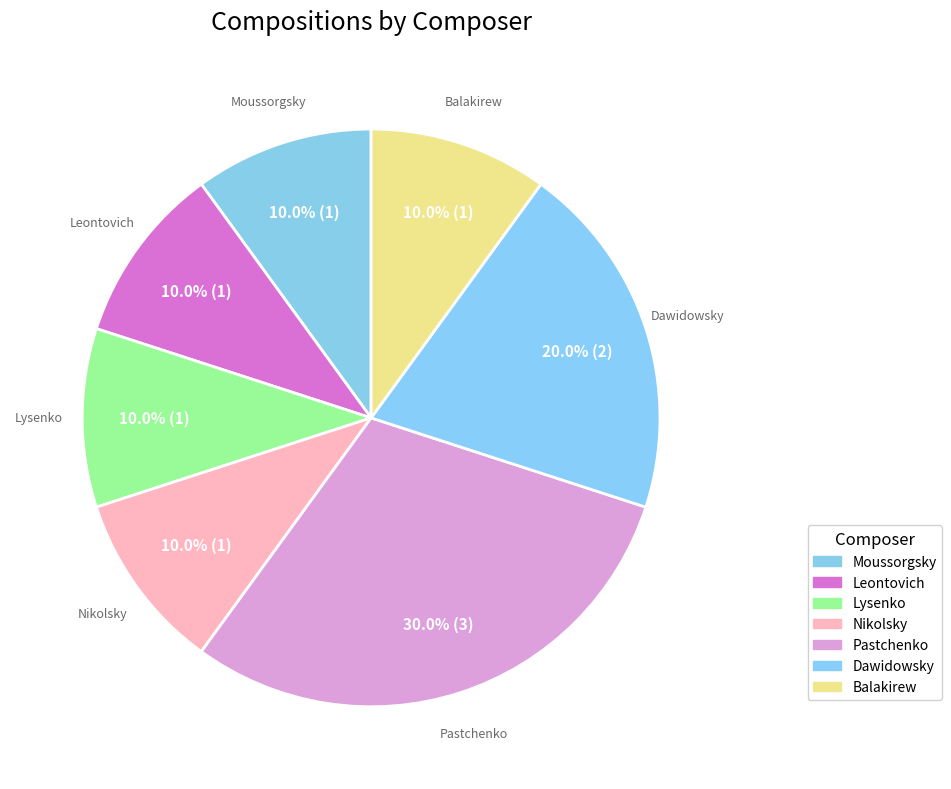

Which category has the biggest portion of the pie?

Pastchenko